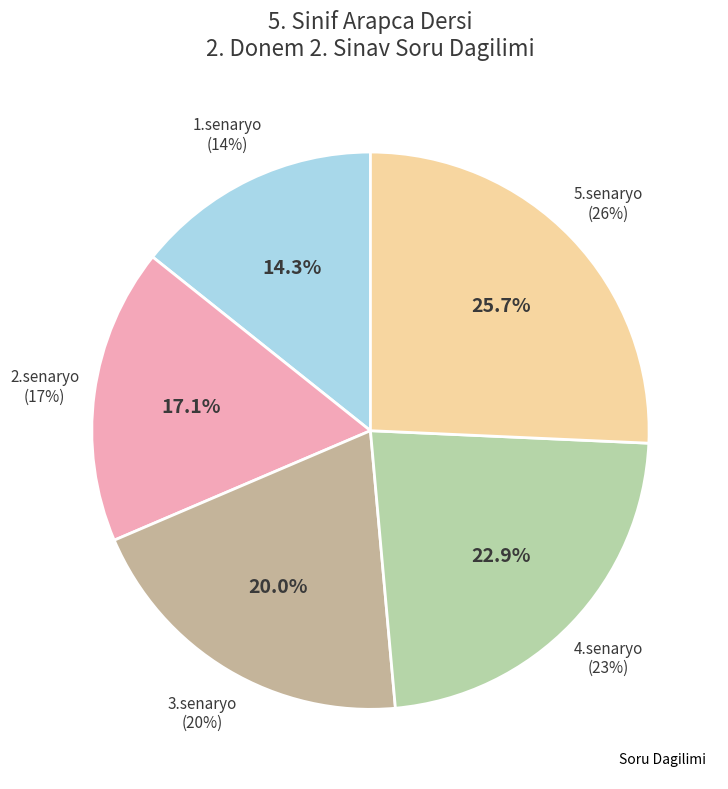

To the nearest percent, what is the combined percentage of 4.senaryo and 1.senaryo?

37%